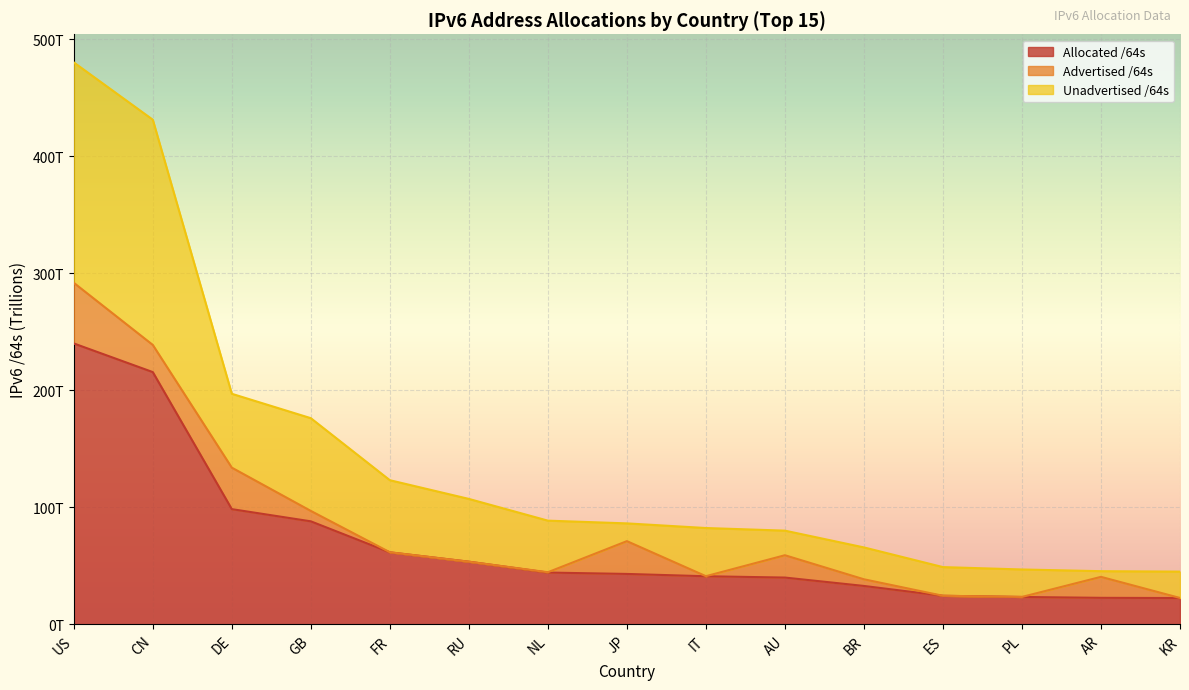

True or false: Allocated /64s and Unadvertised /64s intersect in this chart.

False